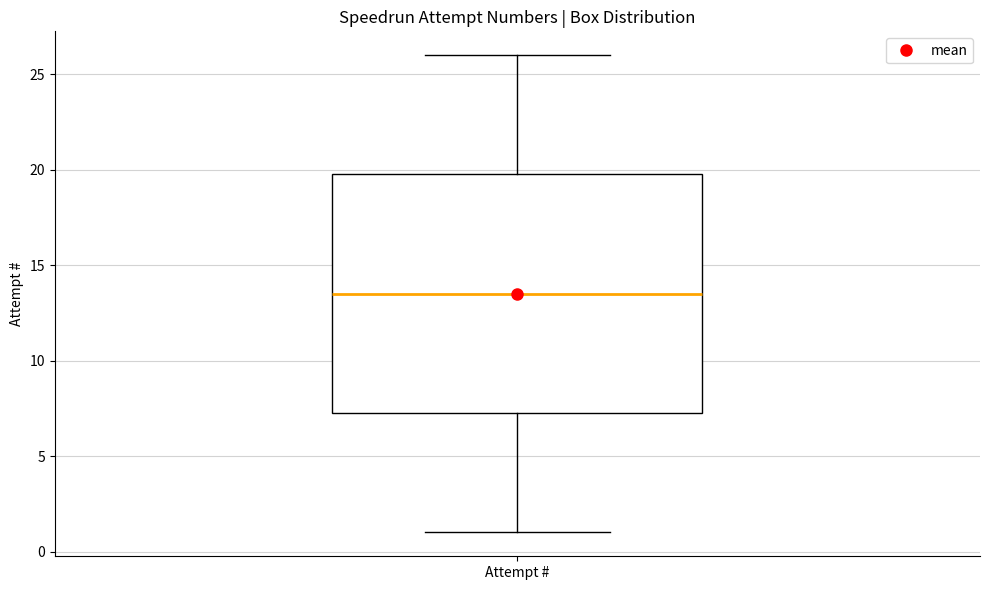

Transcribe this box plot: give where the median line is, the range the box spans, and where the two whiskers end, as read against the y-axis. The values are not printed on the chart, so give them approximately, as read against the axis.

median 13.5, box 7.5 to 20.0, whiskers 1.0 to 26.0